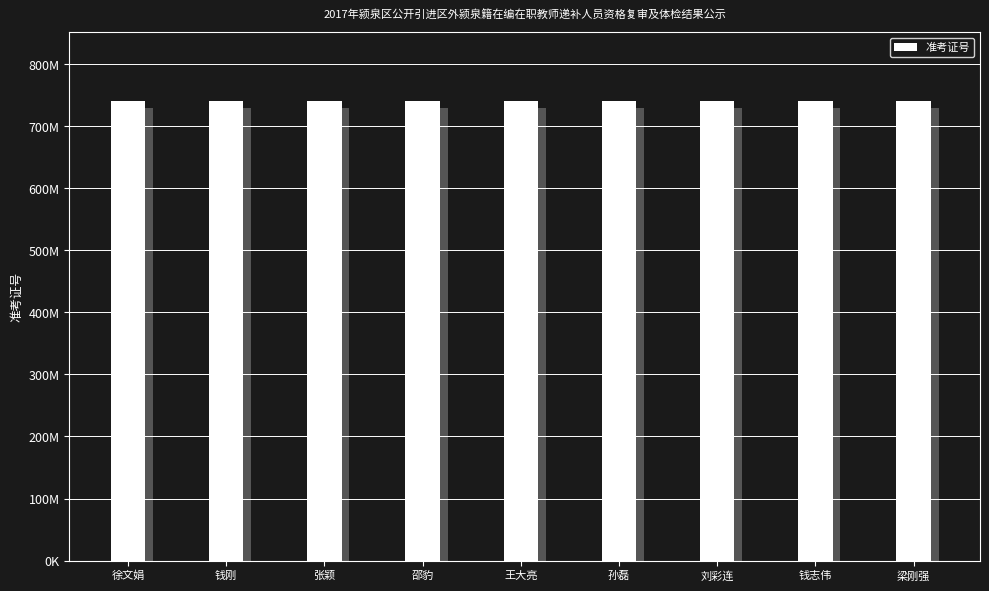

What is the maximum value shown in the chart?

740012522